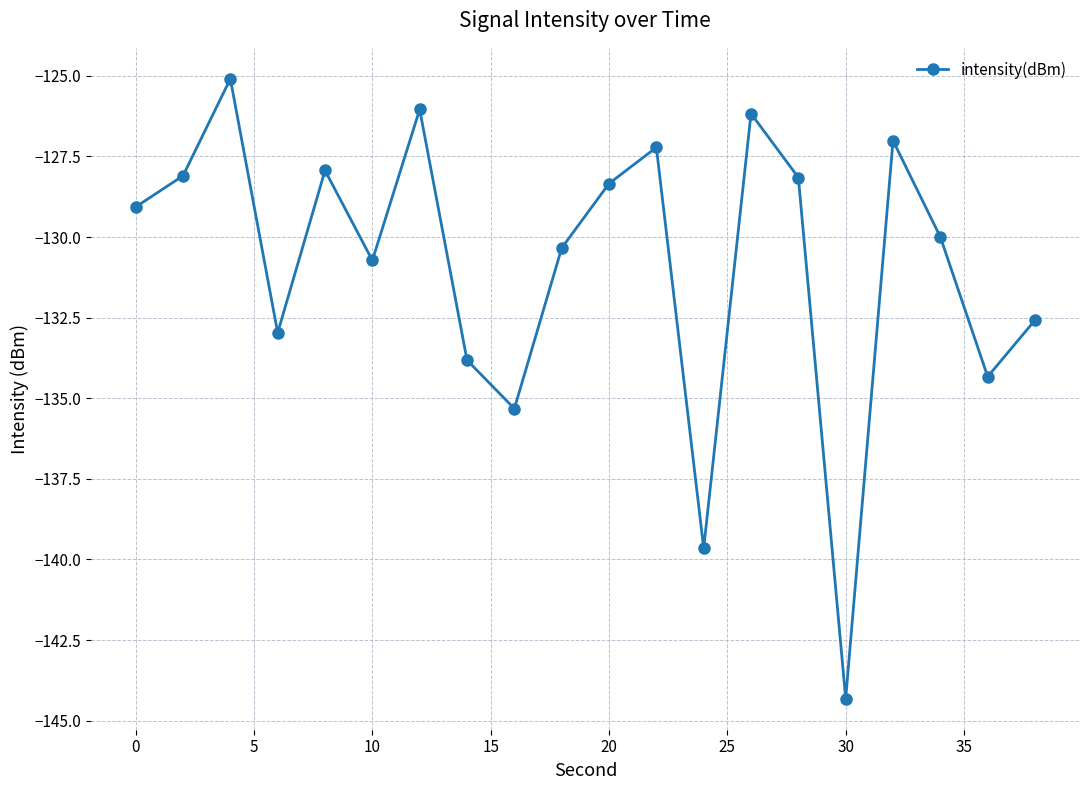

What is the greatest value displayed?

-125.1